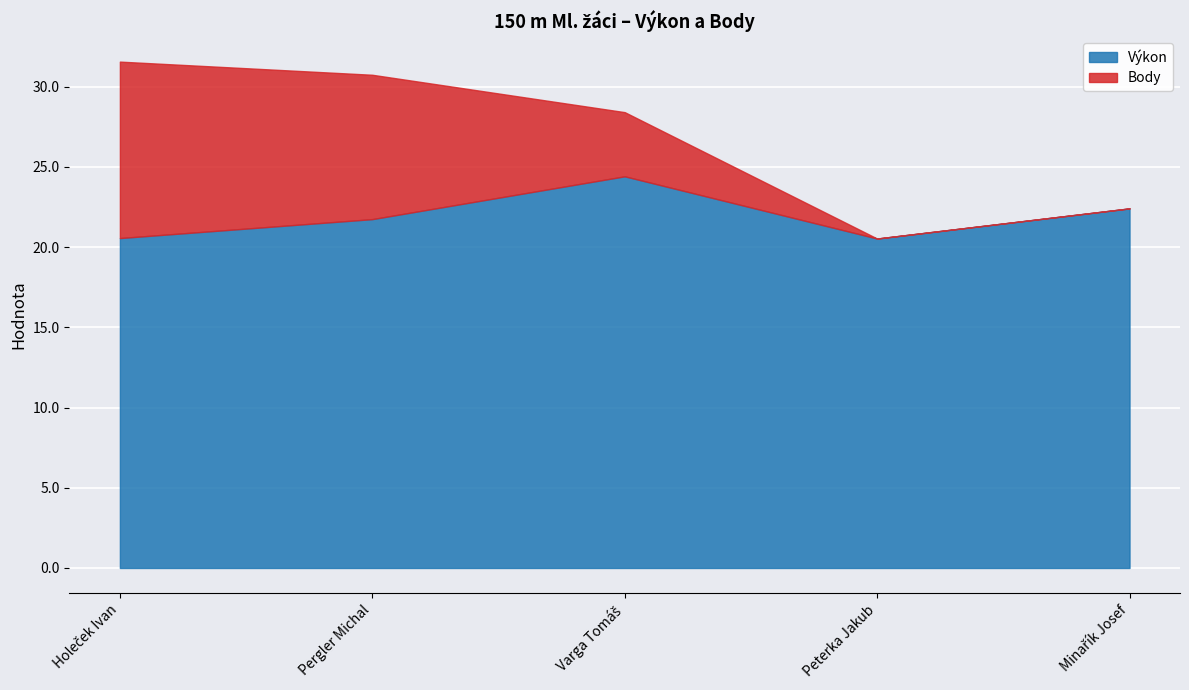

How many data points in Body are less than 4?

2